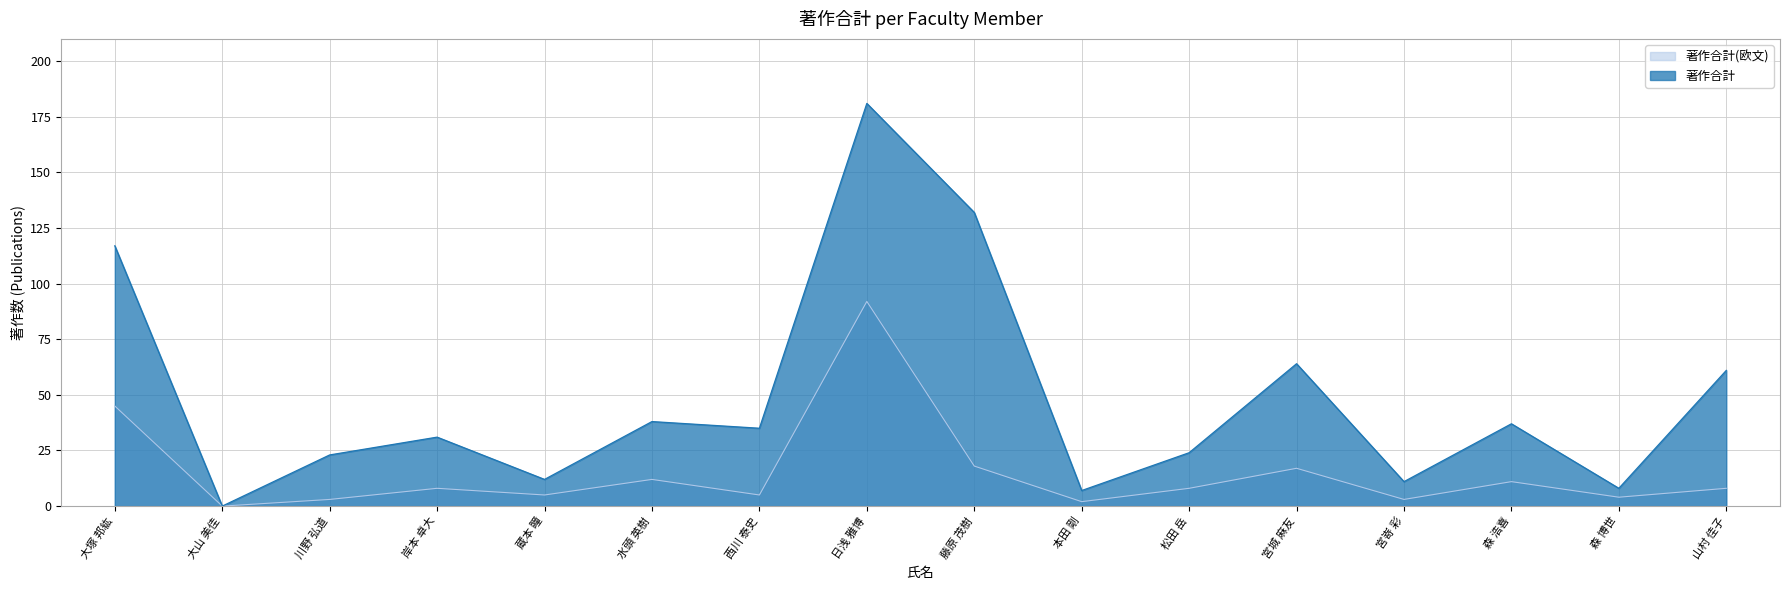

Is it true that 著作合計 equals -79 at 大山 美佳?

False